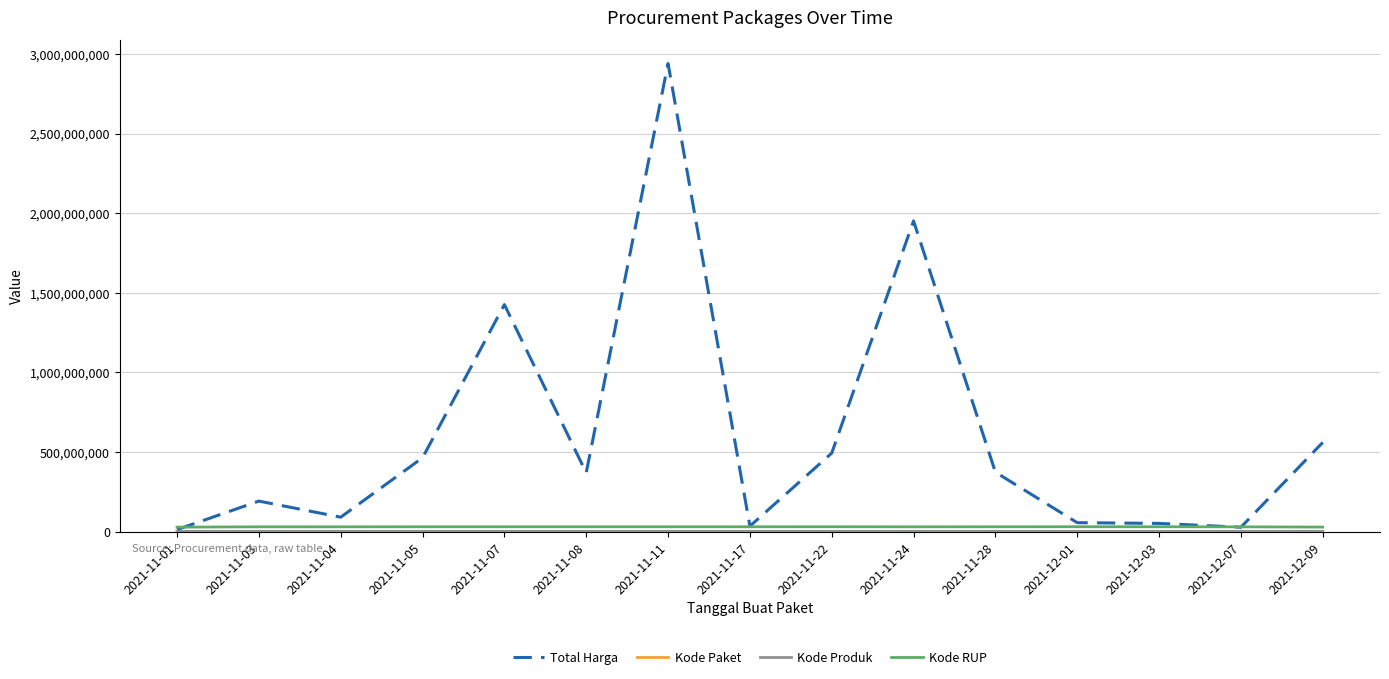

What position from the right is 2021-11-08?

10